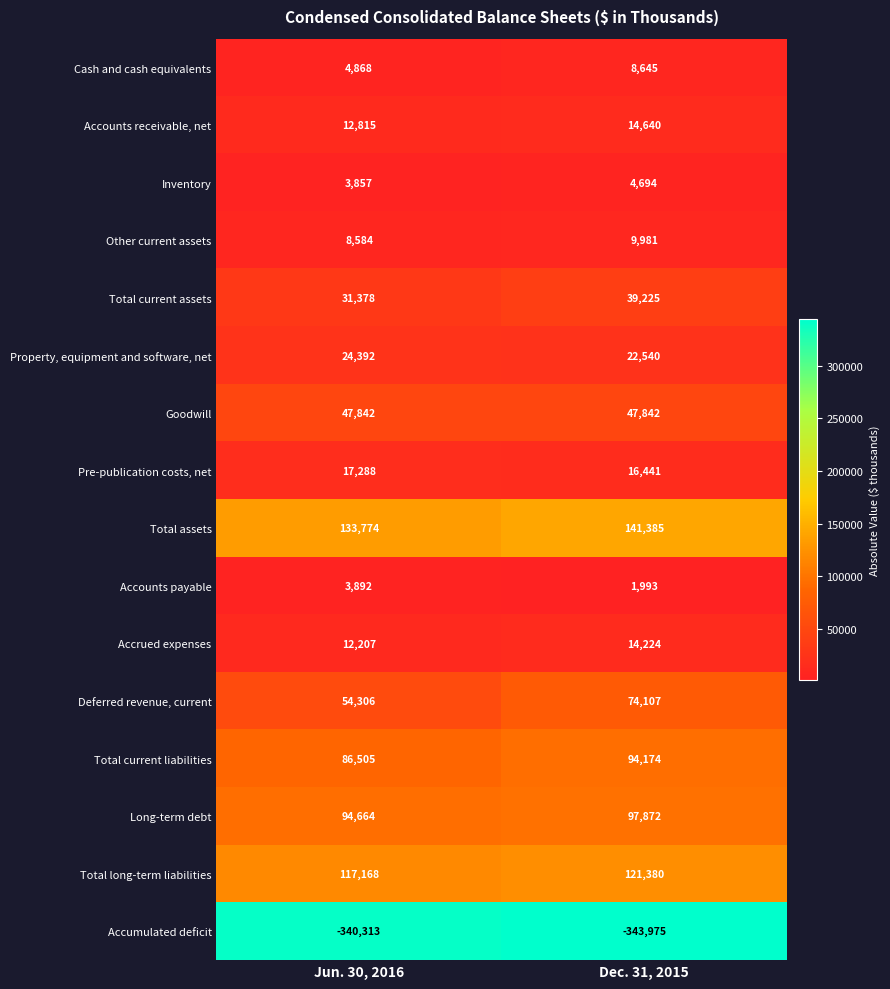

The value of Long-term debt at Jun. 30, 2016 is 43850. True or false?

False